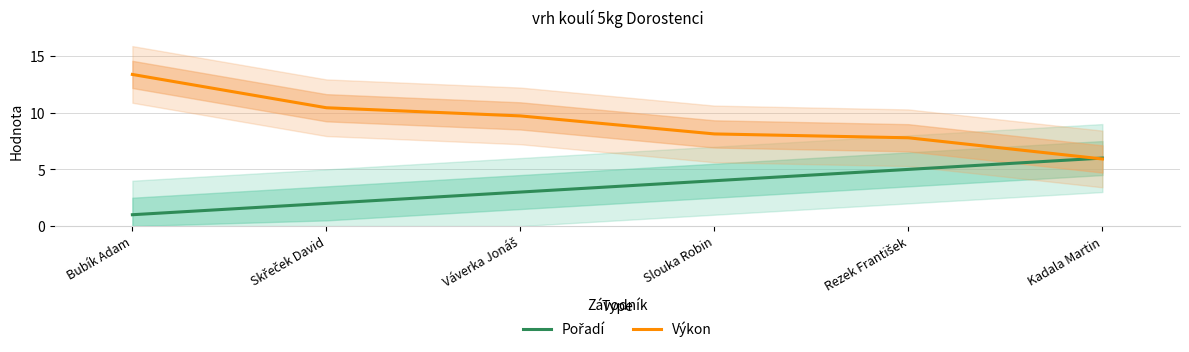

At how many categories does at least one series exceed 1?

6